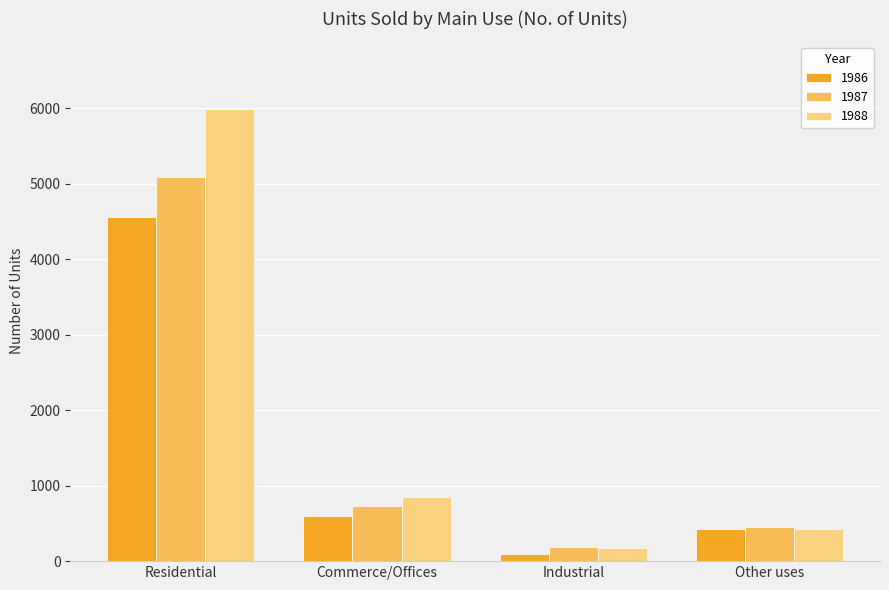

Is it true that 1987 equals 5086 at Residential?

True